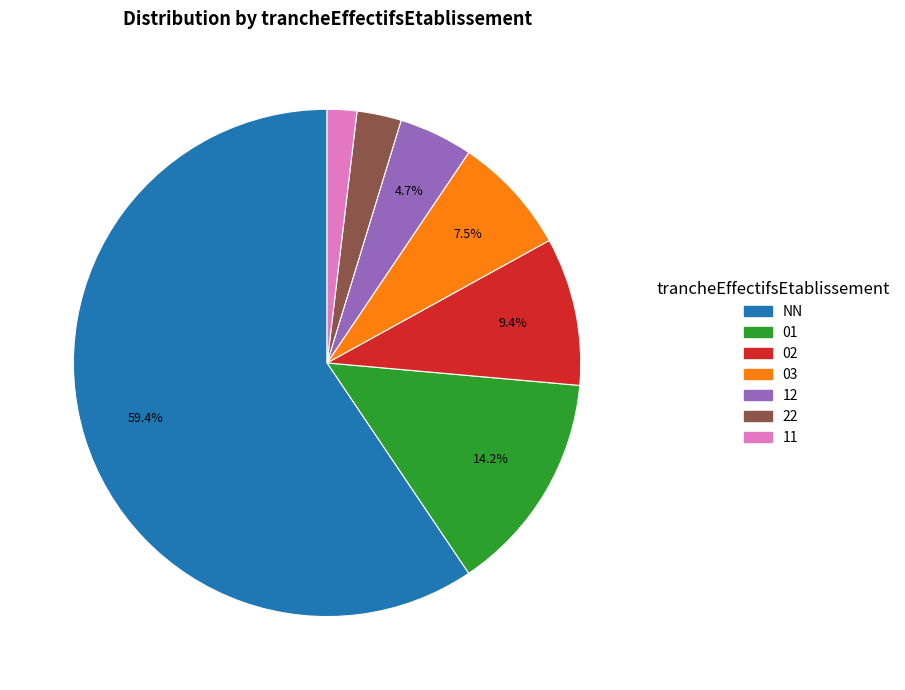

What is the total percentage of NN and 12?

64.2%